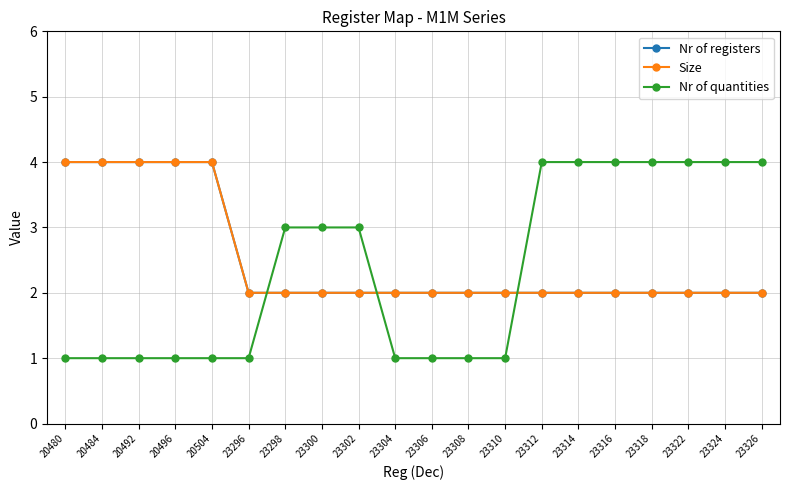

Between 23304 and 23316, which series saw the biggest shift?

Nr of quantities